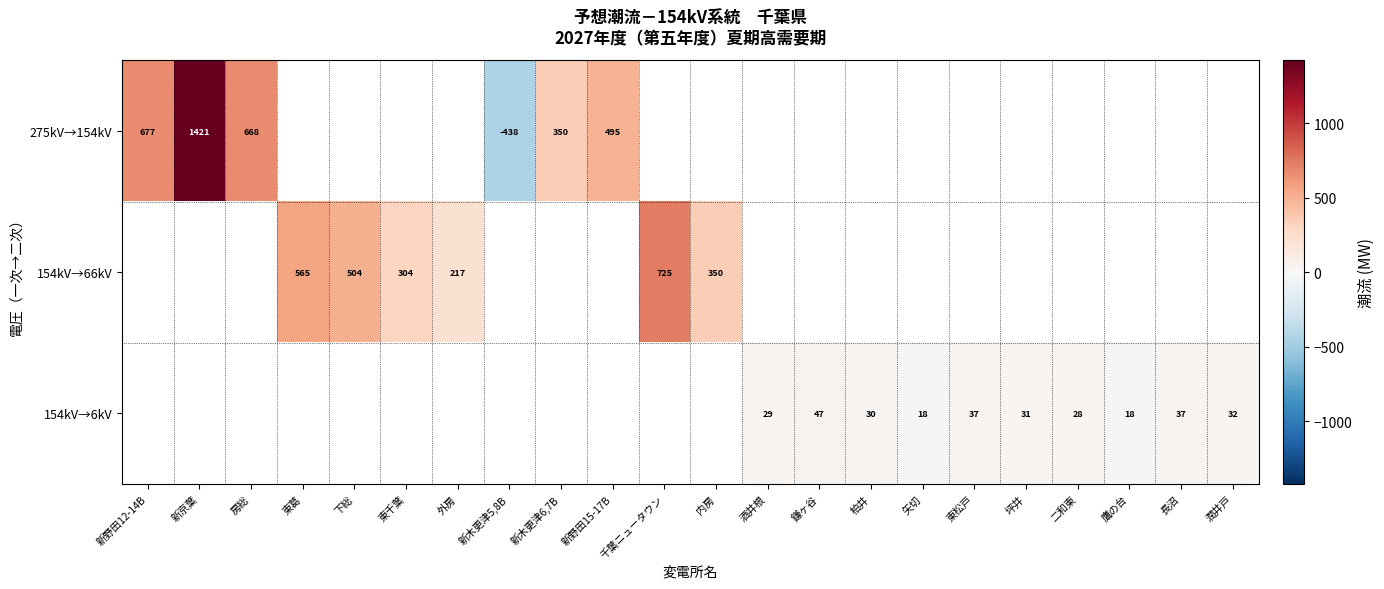

The 154kV→6kV series shows 42 at 酒井根. True or false?

False